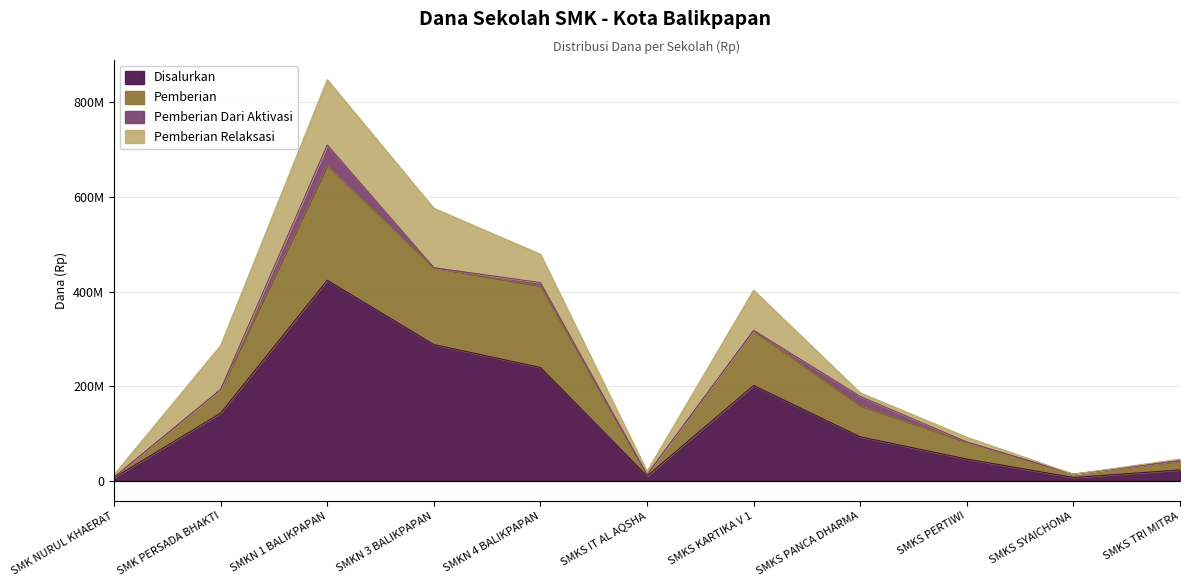

Between SMKS SYAICHONA and SMKS IT AL AQSHA, which is larger?

SMKS IT AL AQSHA